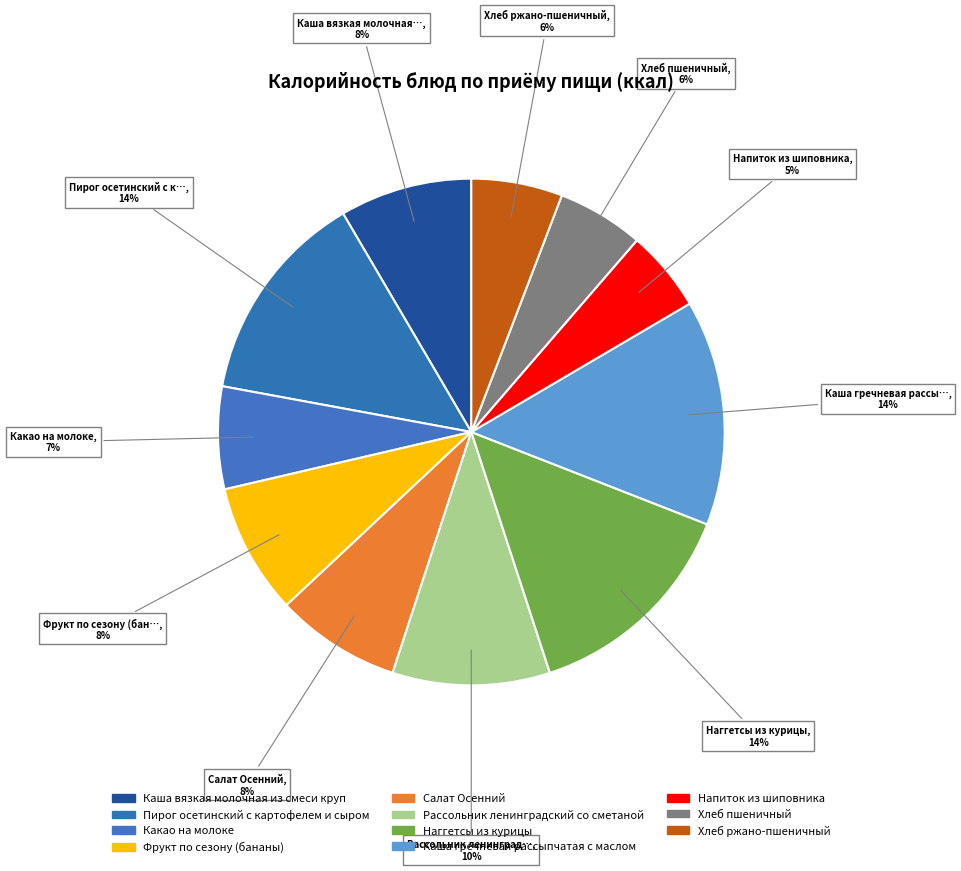

How many segments does this pie chart have?

11